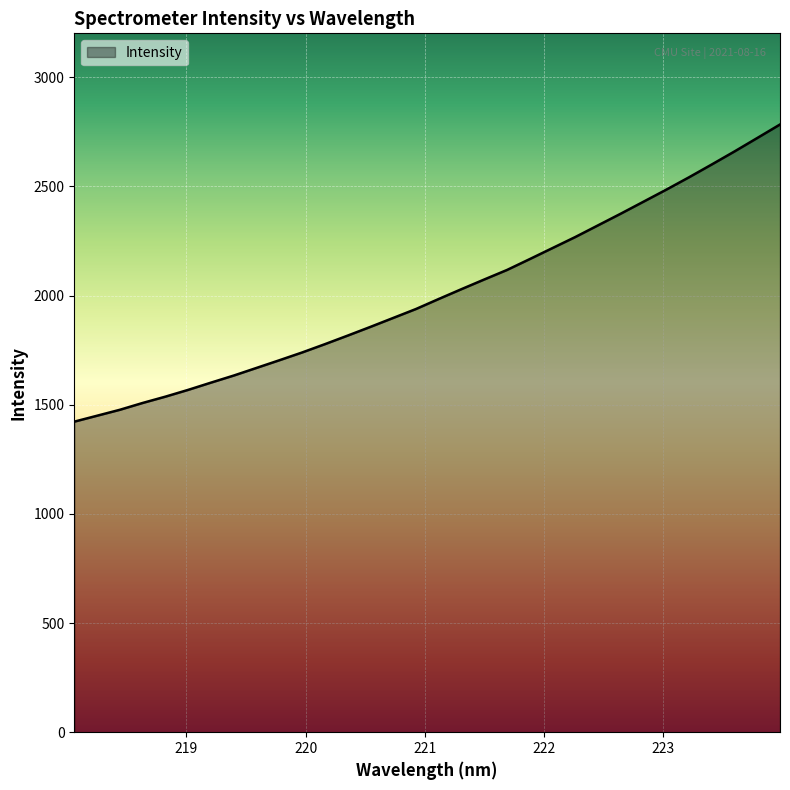

What is the maximum value shown in the chart?

2783.2